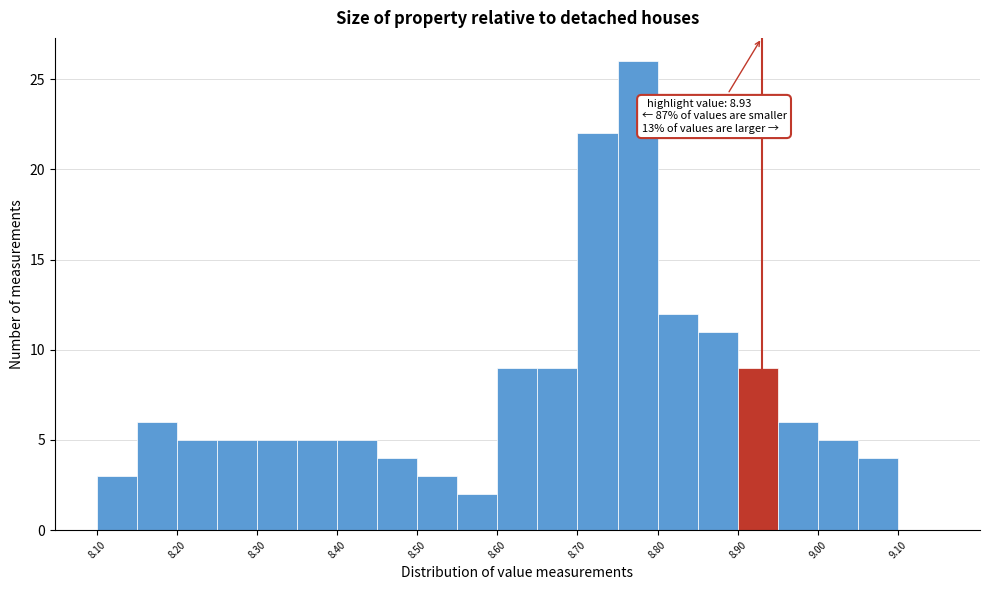

Which range on the x-axis has the tallest bar?

8.75 to 8.80